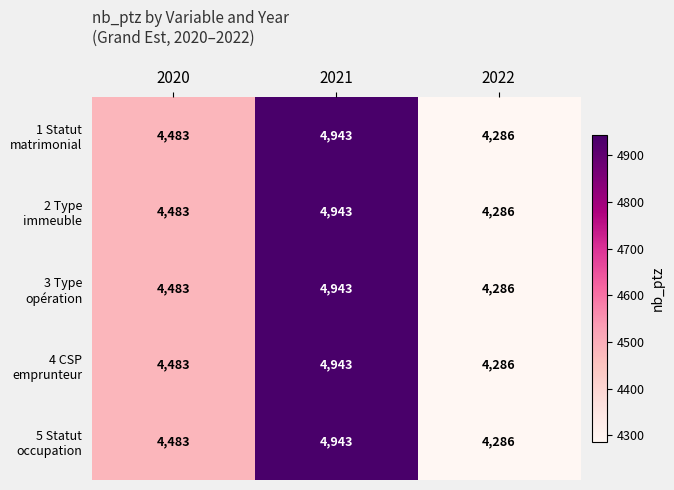

What is the total value across all series at 2020?

22415